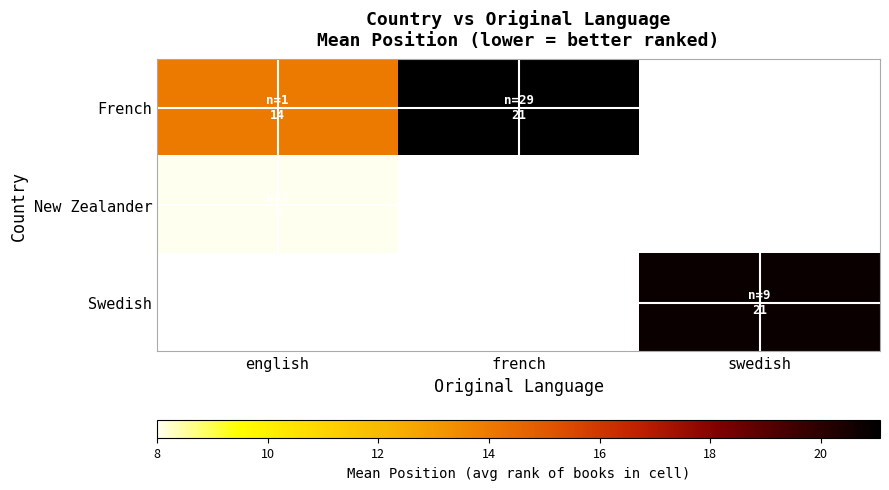

At how many categories does at least one series exceed 19?

2